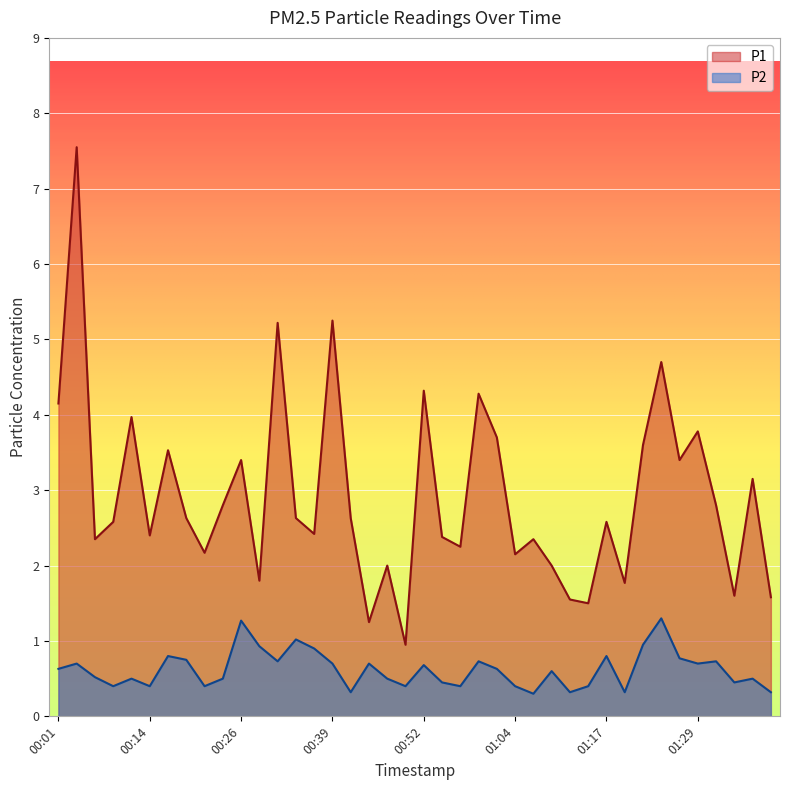

What is the total value across all series at 00:36?

3.3